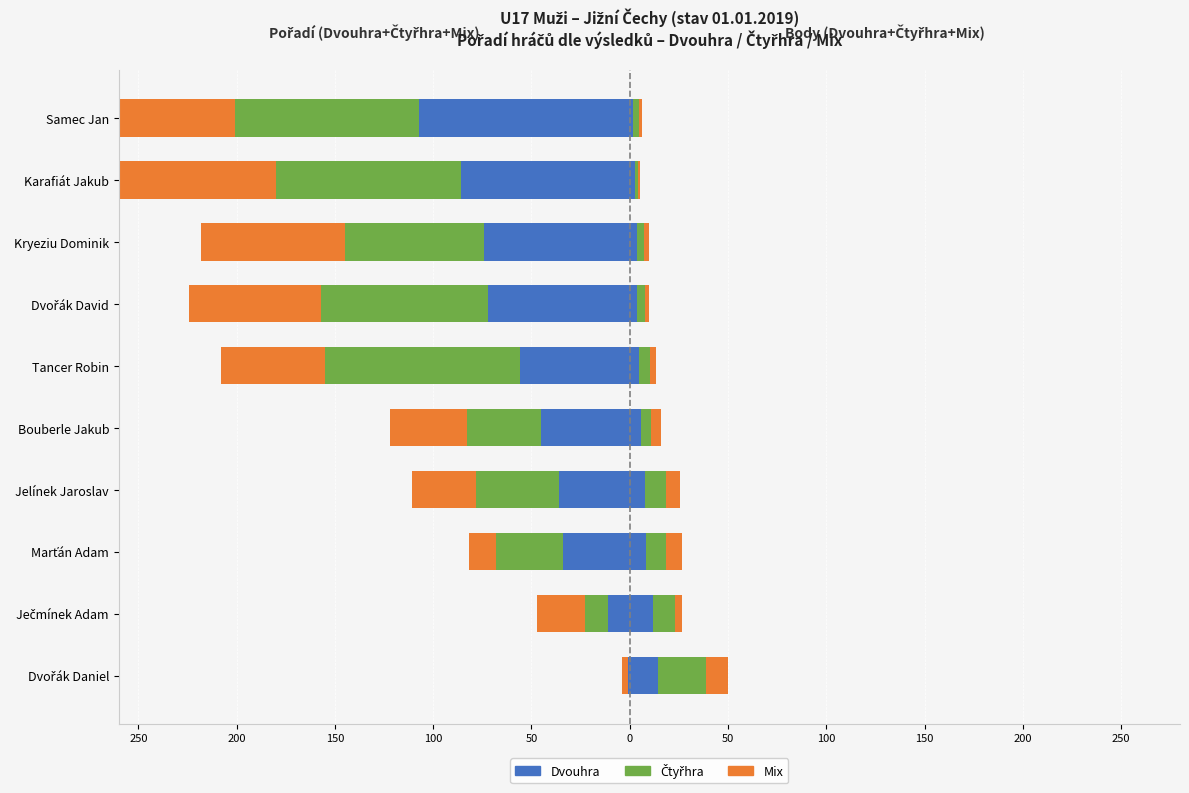

Which series has the largest range (max minus min)?

Dvouhra (pořadí)